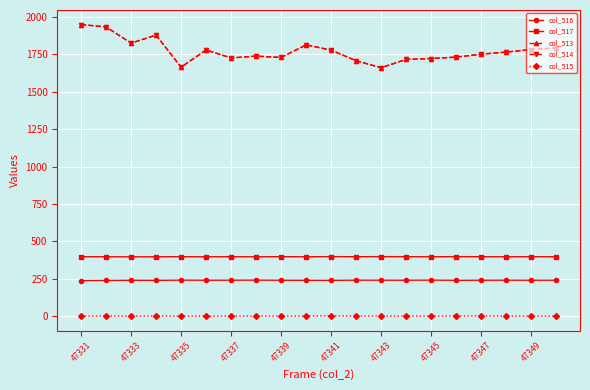

What is the maximum value shown in the chart?

1950.0